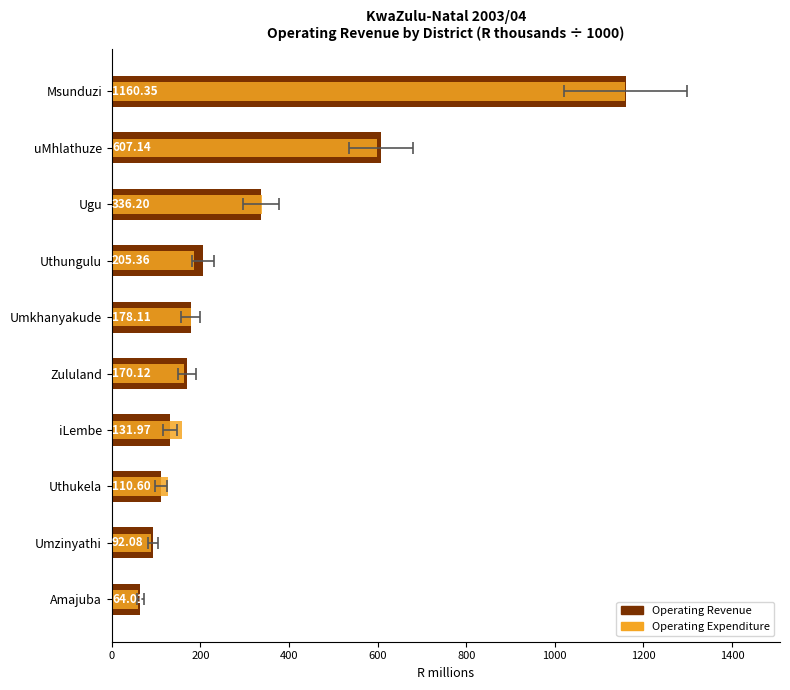

What are all the series names shown in the legend?

Operating Revenue, Operating Expenditure